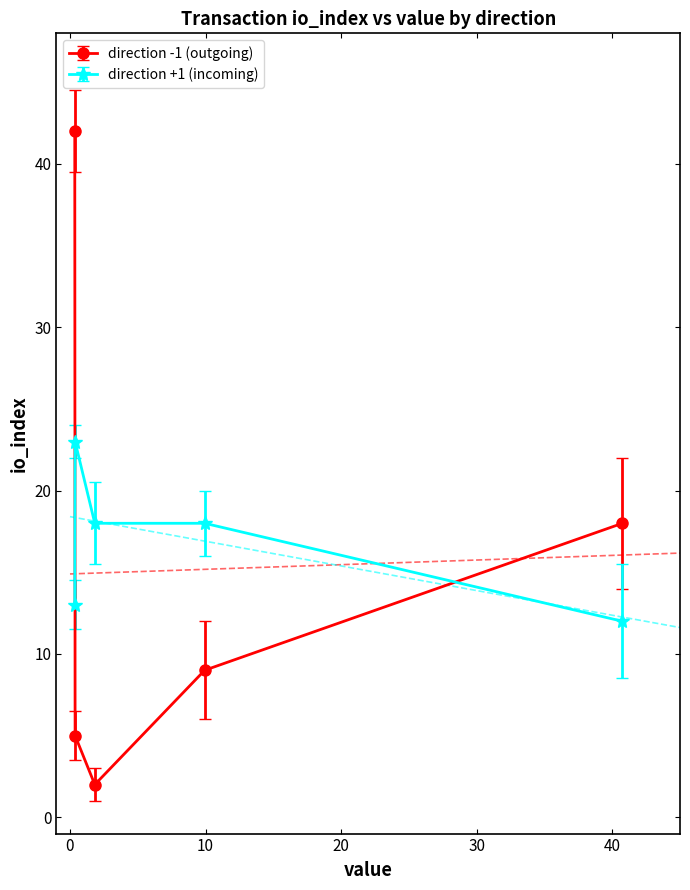

True or false: direction -1 (outgoing) and direction +1 (incoming) cross at least once.

True